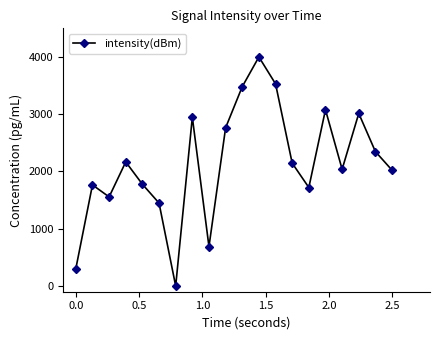

What is the difference between the maximum and minimum values?

4000.0